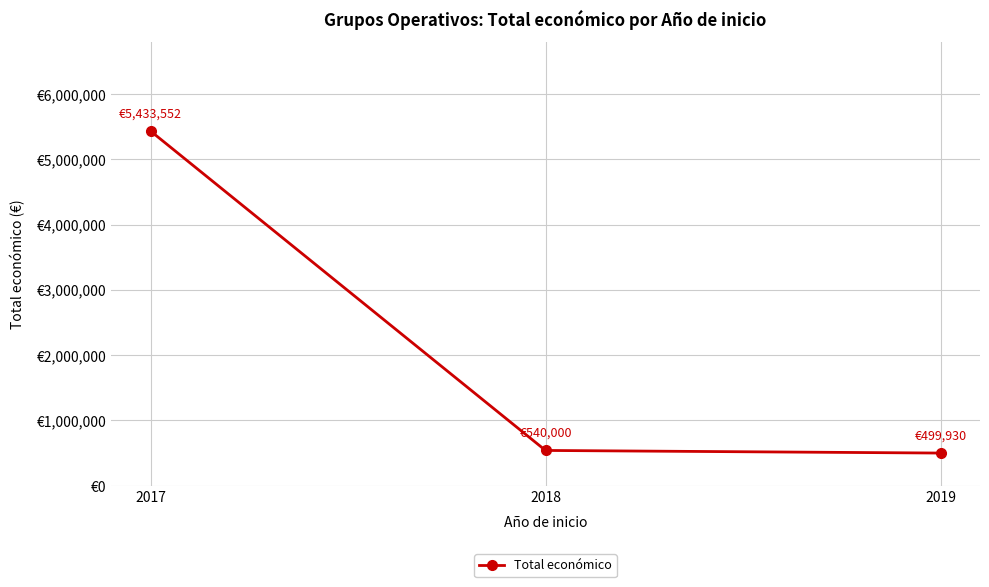

Is this an area chart (filled region under the line)?

No